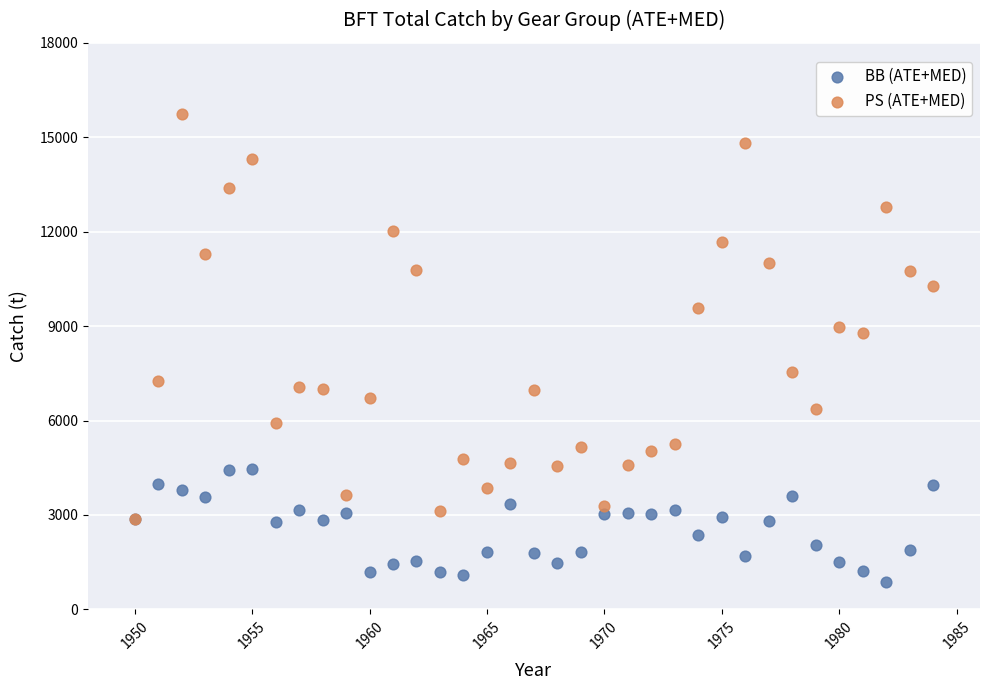

Which series contains the lowest Y value?

BB (ATE+MED)